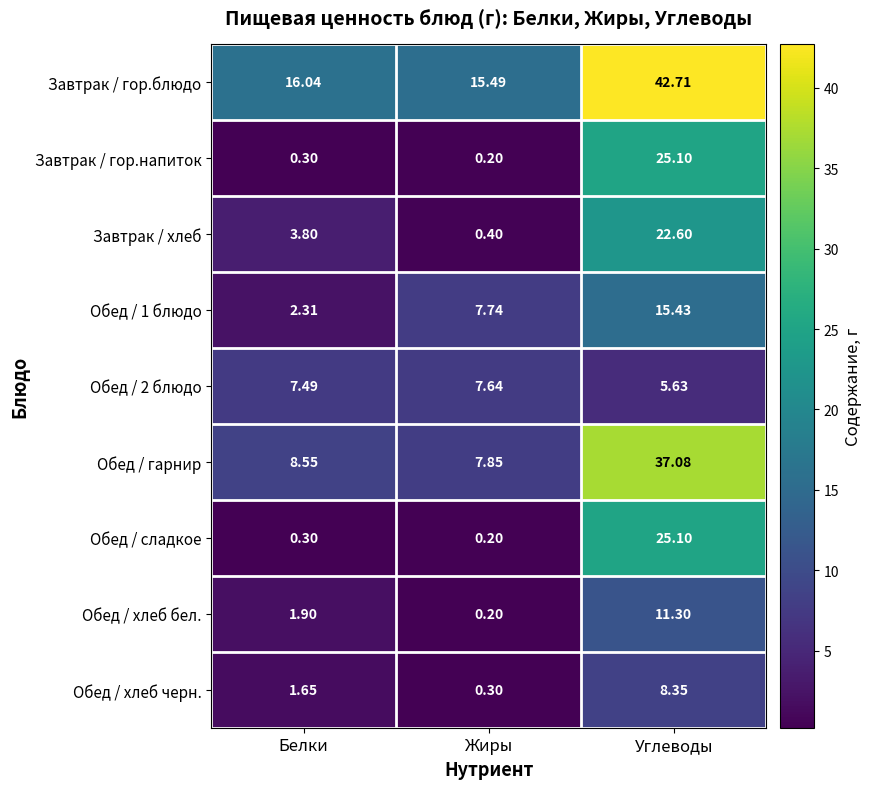

Where is Обед / 2 блюдо nearest to the value 6?

Углеводы